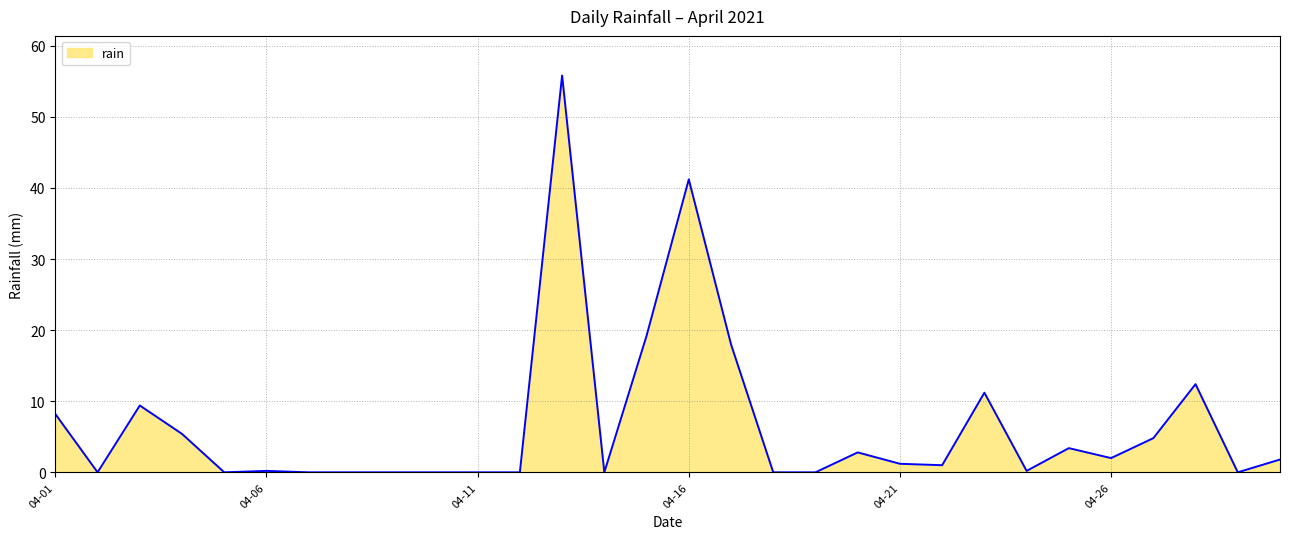

What is the maximum value shown in the chart?

55.8